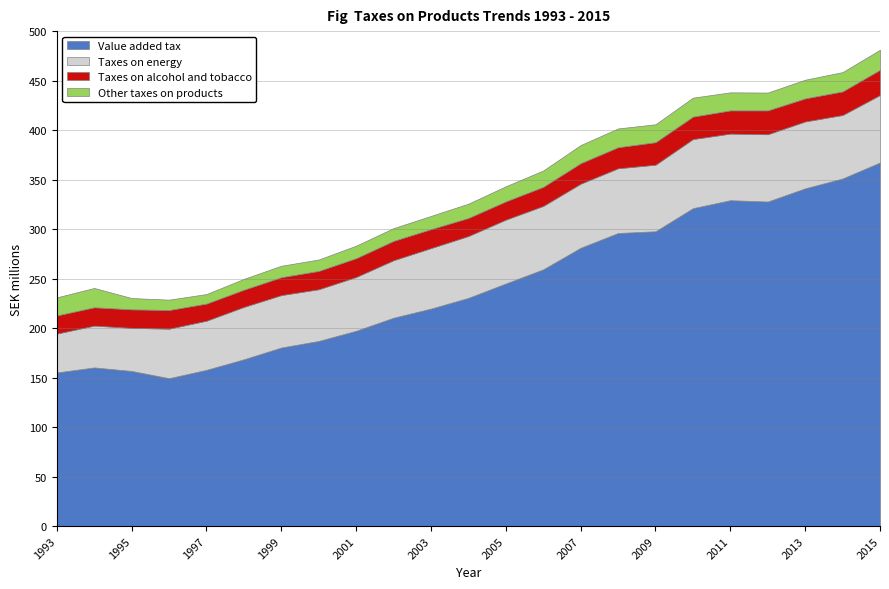

At which label does Taxes on energy reach its peak?

2010